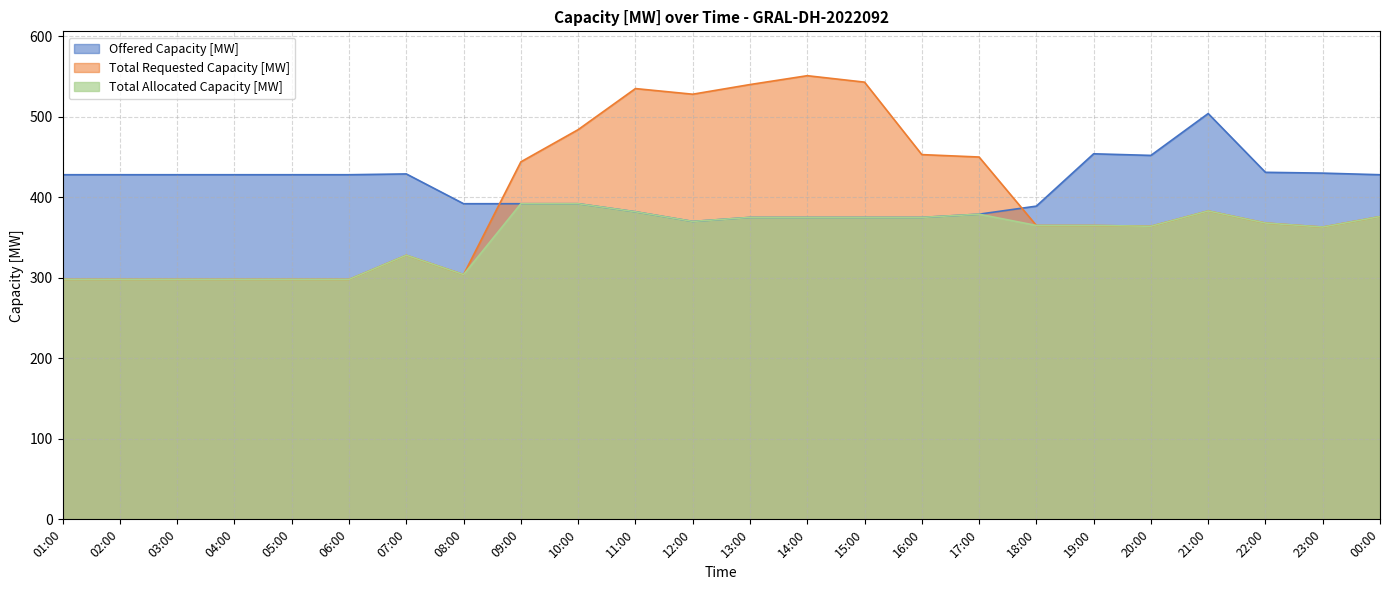

Reading right to left, what are all the values shown in this chart?

Offered Capacity [MW]: 428	430	431	504	452	454	389	379	375	375	375	375	370	382	392	392	392	429	428	428	428	428	428	428
Total Requested Capacity [MW]: 376	363	368	383	364	365	365	450	453	543	551	540	528	535	484	444	304	328	298	298	298	298	298	298
Total Allocated Capacity [MW]: 376	363	368	383	364	365	365	379	375	375	375	375	370	382	392	392	304	328	298	298	298	298	298	298